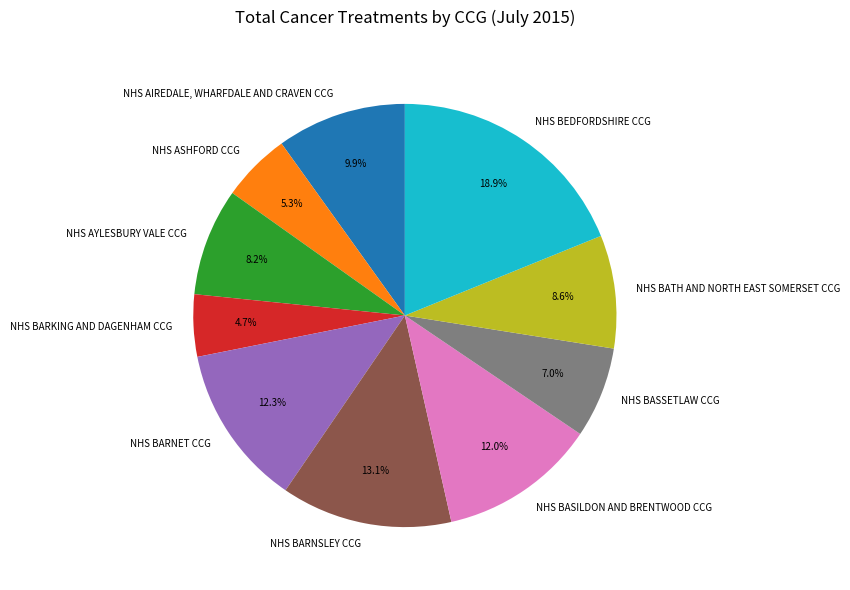

To the nearest percent, what is the difference between the largest and smallest slice percentages?

14%